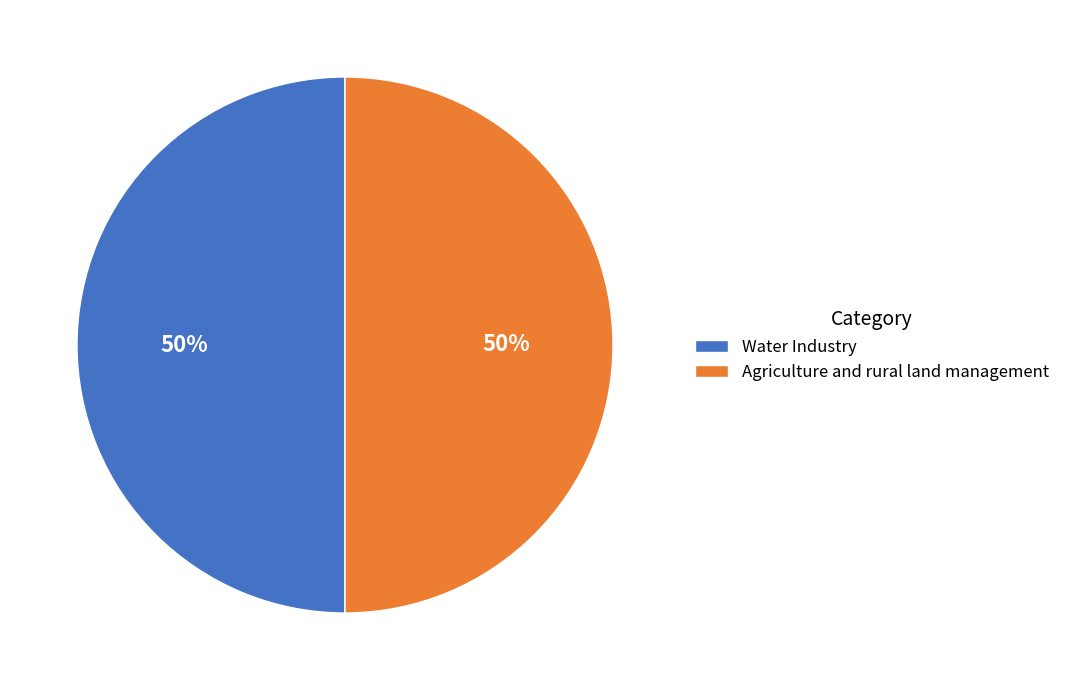

What is the ratio of the value at Agriculture and rural land management to the value at Water Industry?

1.0